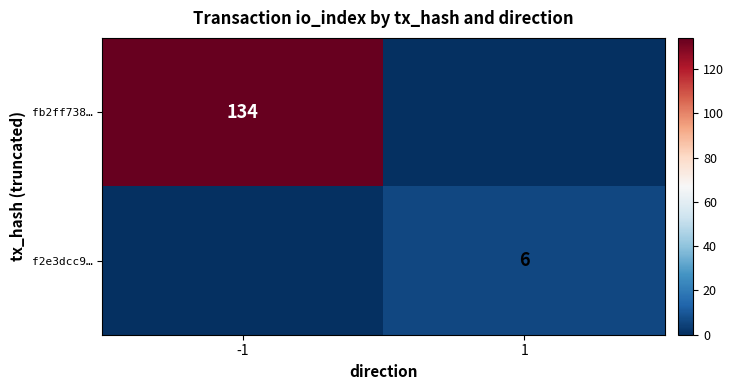

Is it true that fb2ff738… equals 180 at -1?

False